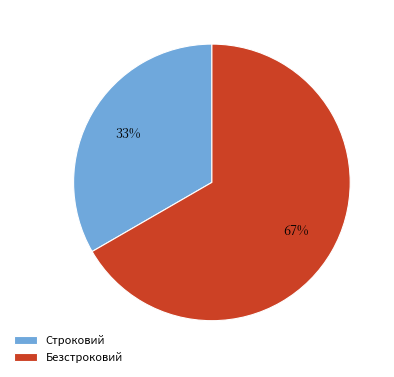

Which slice is the smallest?

Строковий